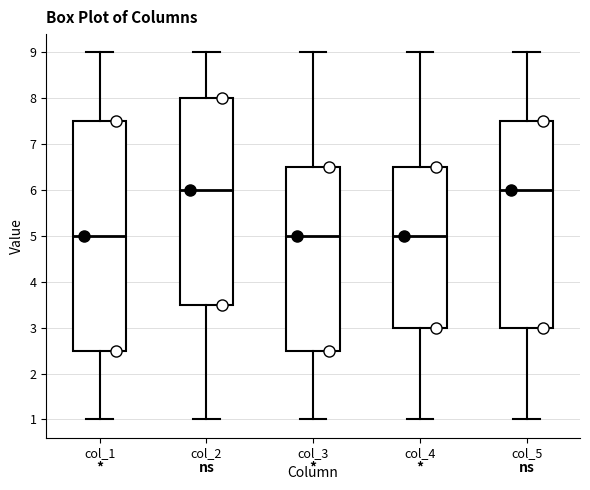

Reading left to right, transcribe this box plot: for each box, give where its median line is, the range the box spans, and where its two whiskers end, as read against the y-axis. The values are not printed on the chart, so give them approximately, as read against the axis.

col_1: median 5.0, box 2.5 to 7.5, whiskers 1.0 to 9.0
col_2: median 6.0, box 3.5 to 8.0, whiskers 1.0 to 9.0
col_3: median 5.0, box 2.5 to 6.5, whiskers 1.0 to 9.0
col_4: median 5.0, box 3.0 to 6.5, whiskers 1.0 to 9.0
col_5: median 6.0, box 3.0 to 7.5, whiskers 1.0 to 9.0